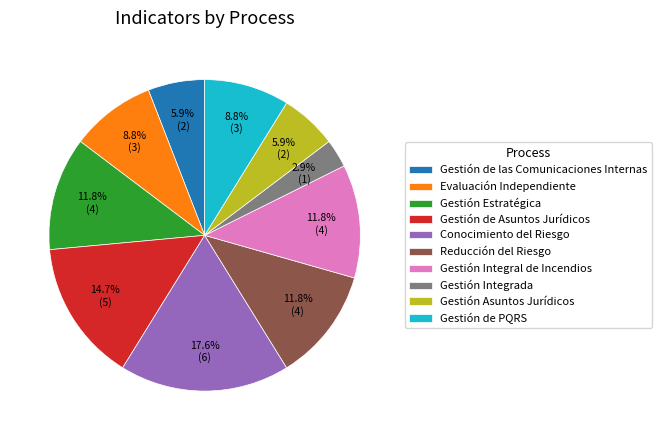

Approximately how many times larger is the value at Reducción del Riesgo compared to Gestión Estratégica?

1.0